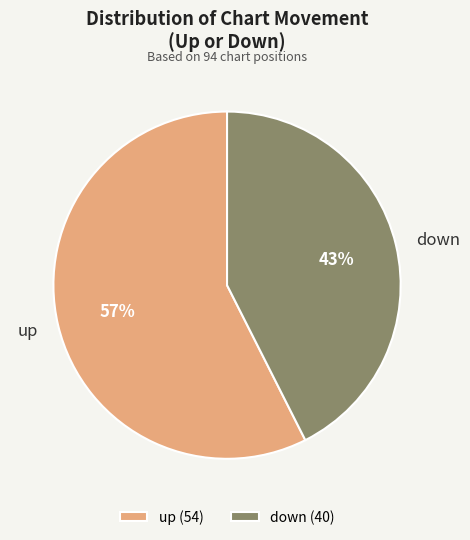

Between down and up, which is larger?

up